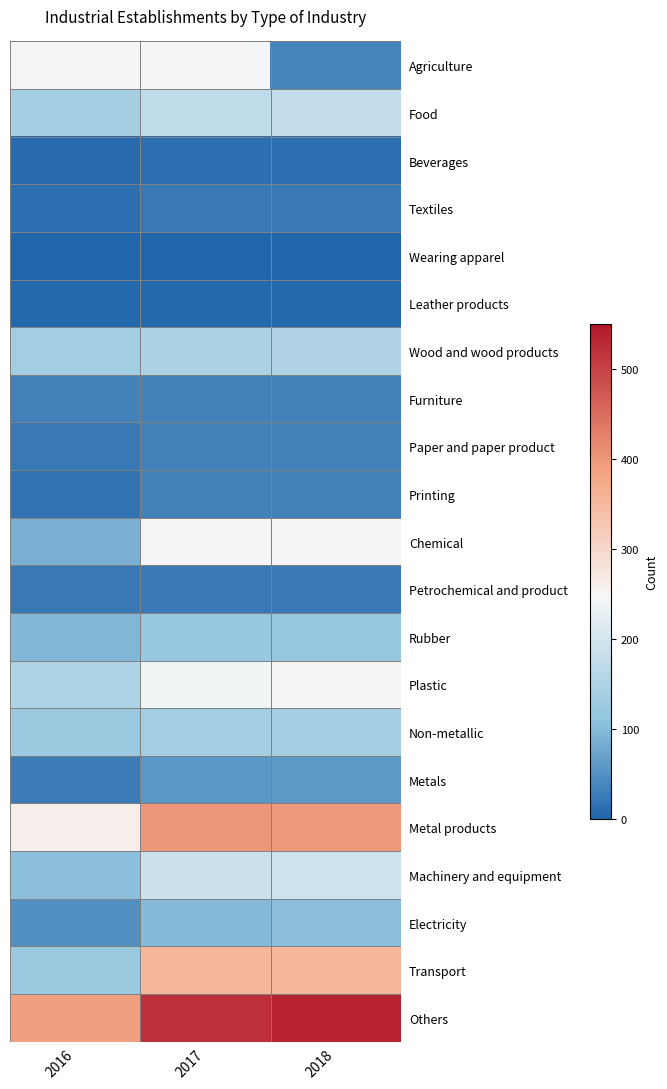

At 2018, list the series in order from largest to smallest.

Others, Metal products, Transport, Plastic, Chemical, Machinery and equipment, Food, Wood and wood products, Non-metallic, Rubber, Electricity, Metals, Agriculture, Paper and paper product, Furniture, Printing, Petrochemical and product, Textiles, Beverages, Leather products, Wearing apparel